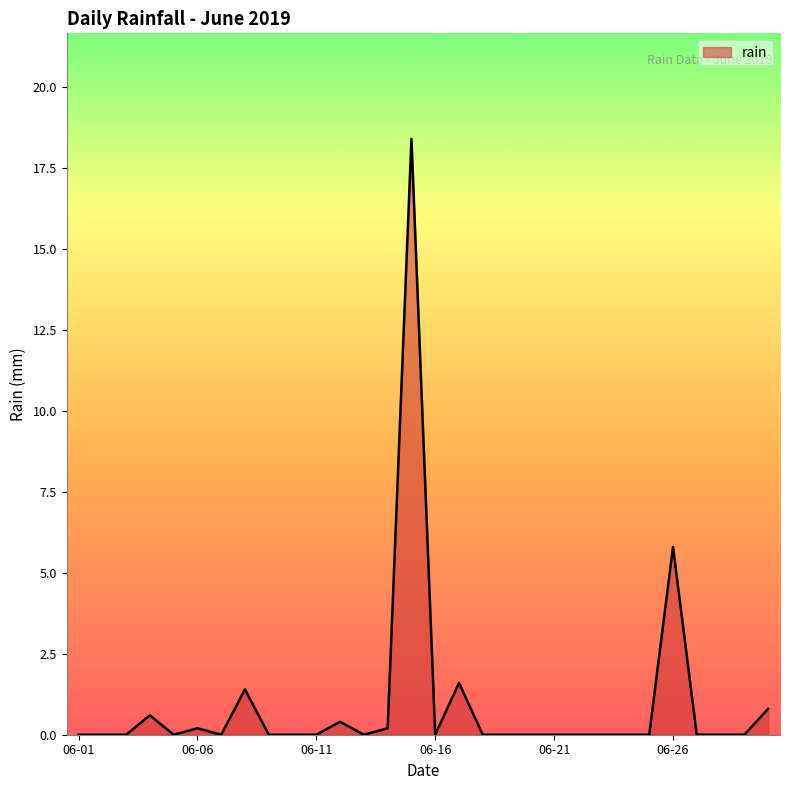

What is the maximum value shown in the chart?

18.4